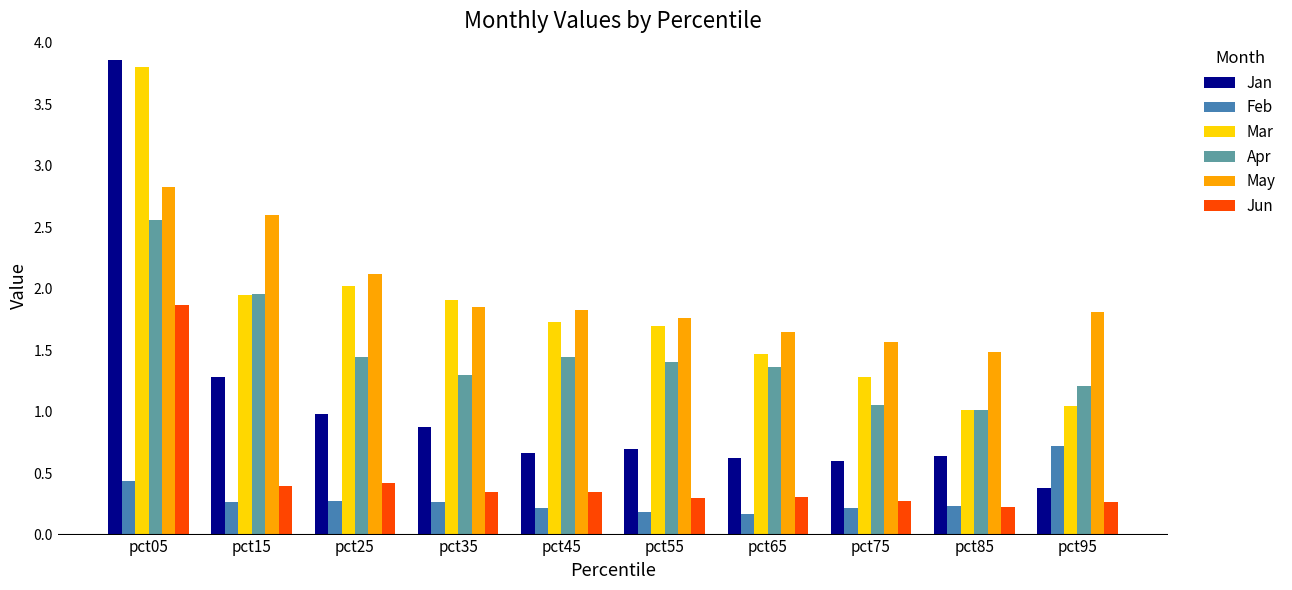

How many bars are there in total?

60